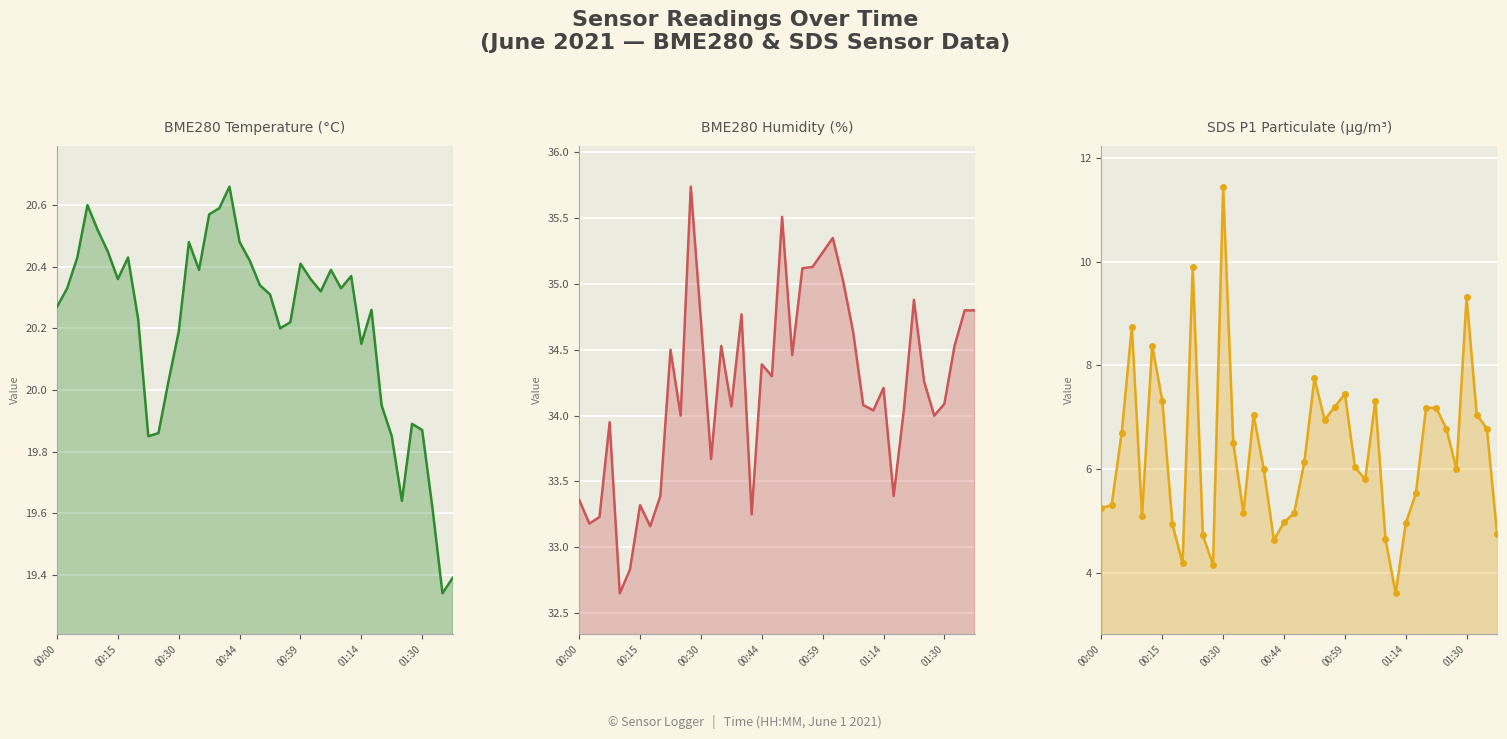

What is the total value across all series at 19?

59.9